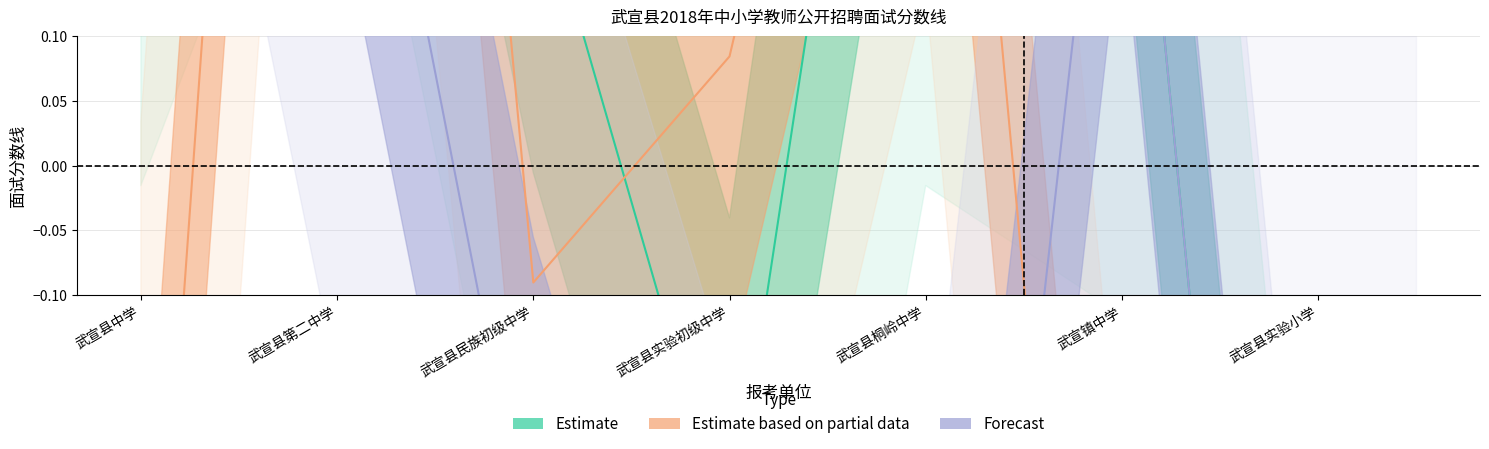

What is the sum of the Forecast values at 武宣县民族初级中学 and 武宣县实验初级中学?

-1.1